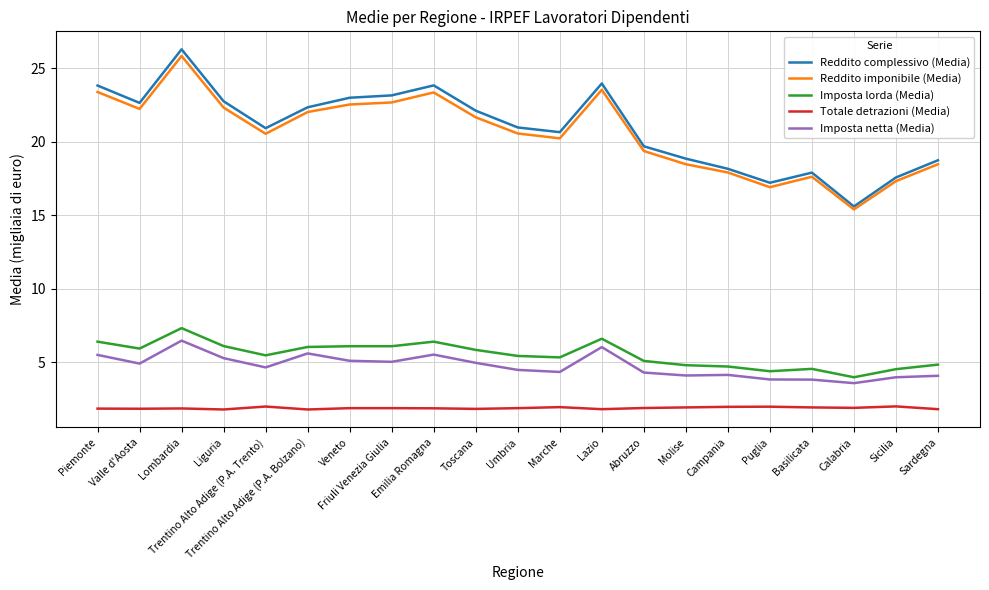

Which series has the largest range (max minus min)?

Reddito complessivo (Media)